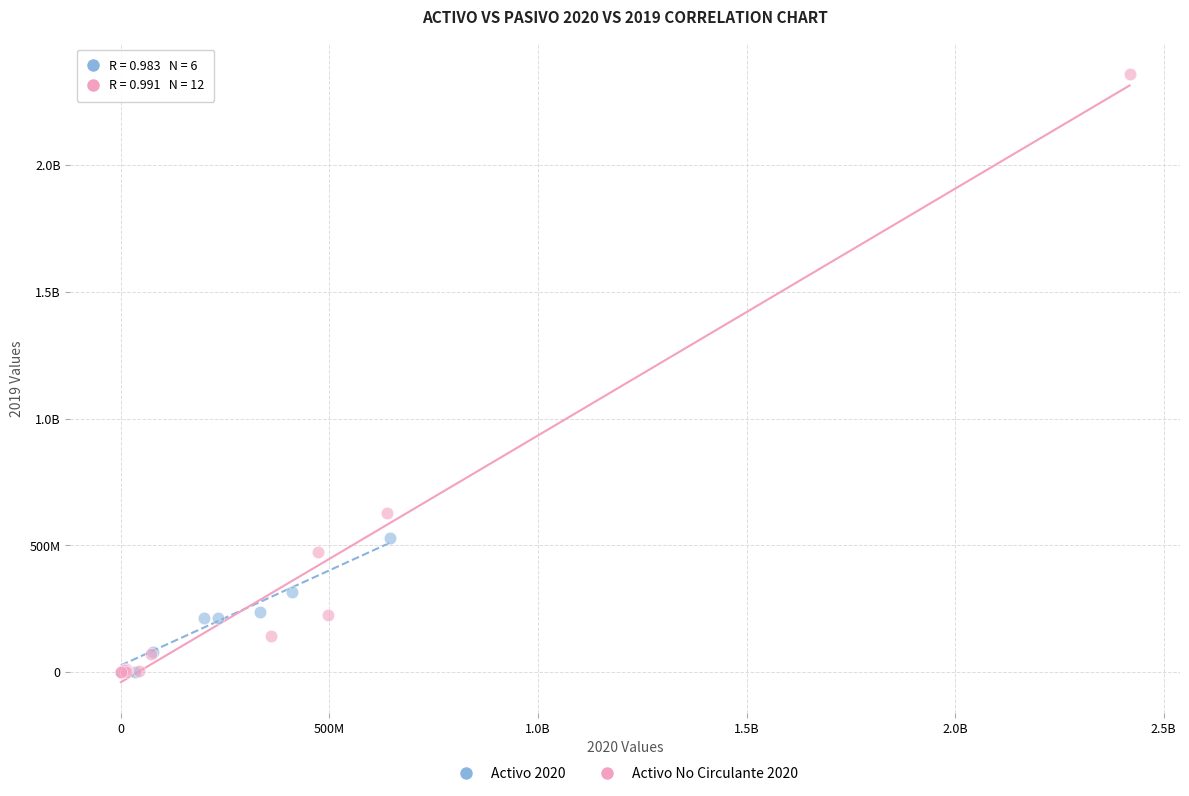

What are all the series names shown in the legend?

Activo 2020, Activo No Circulante 2020